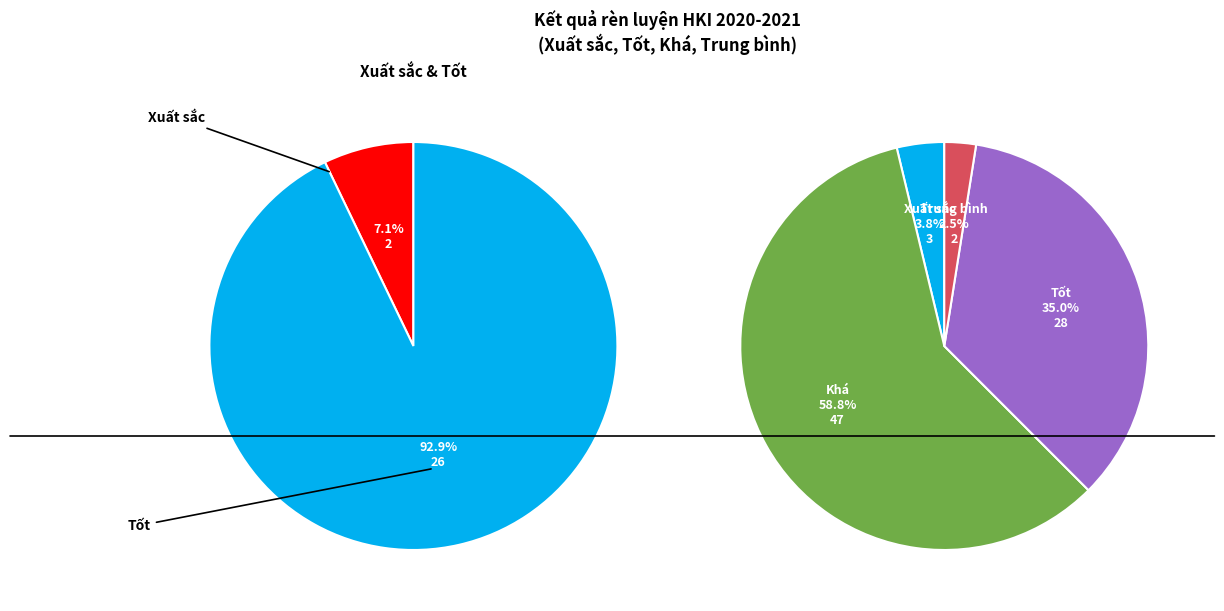

To the nearest percent, what is the average slice percentage?

25%